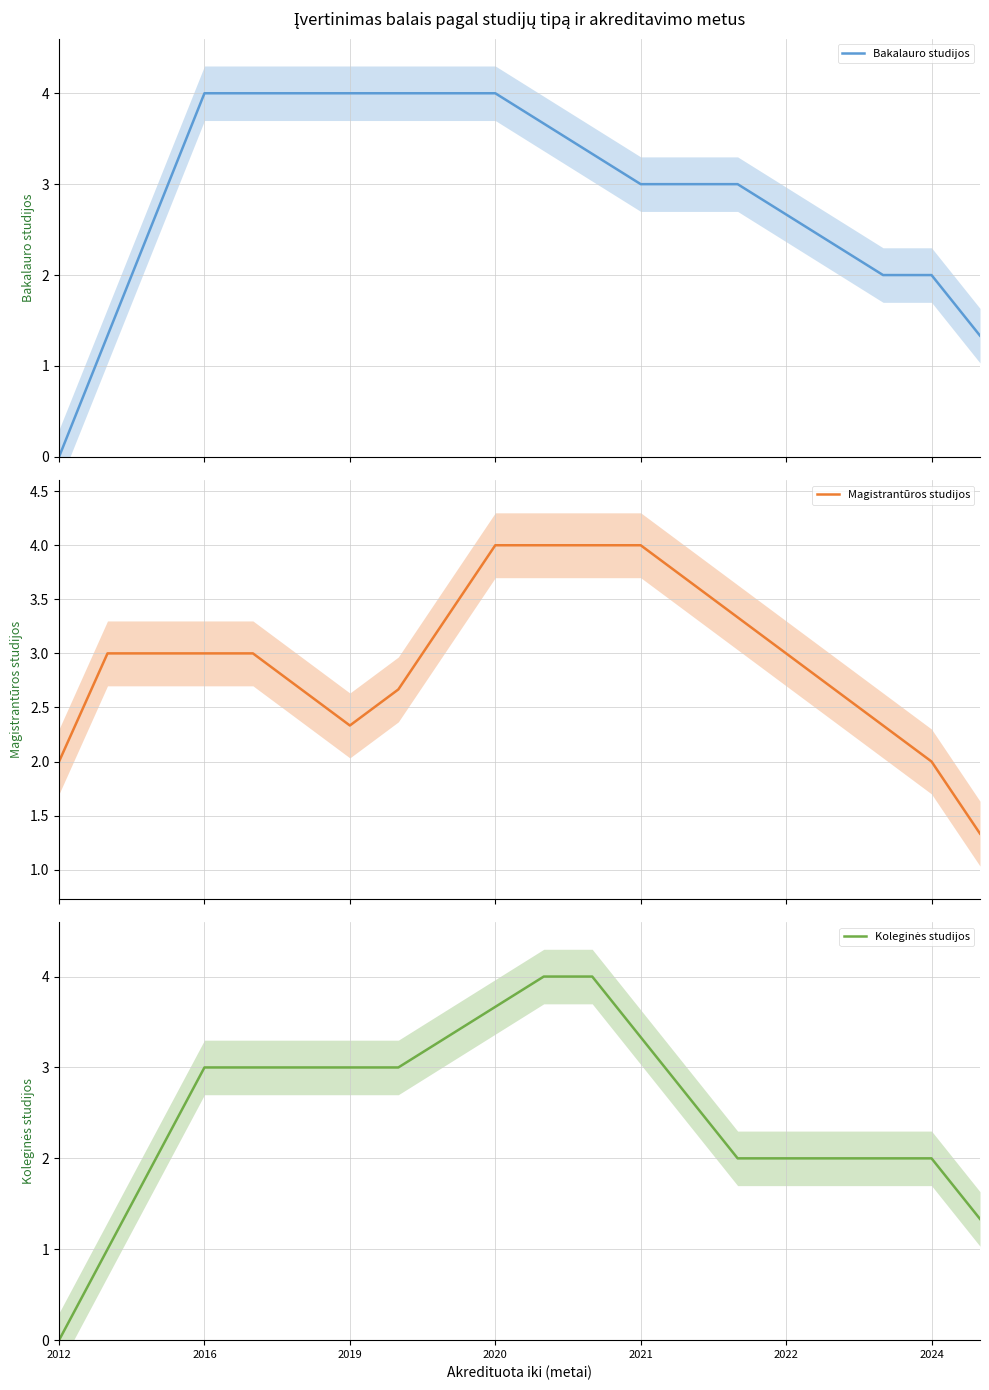

Which label corresponds to the largest value in the chart?

2016